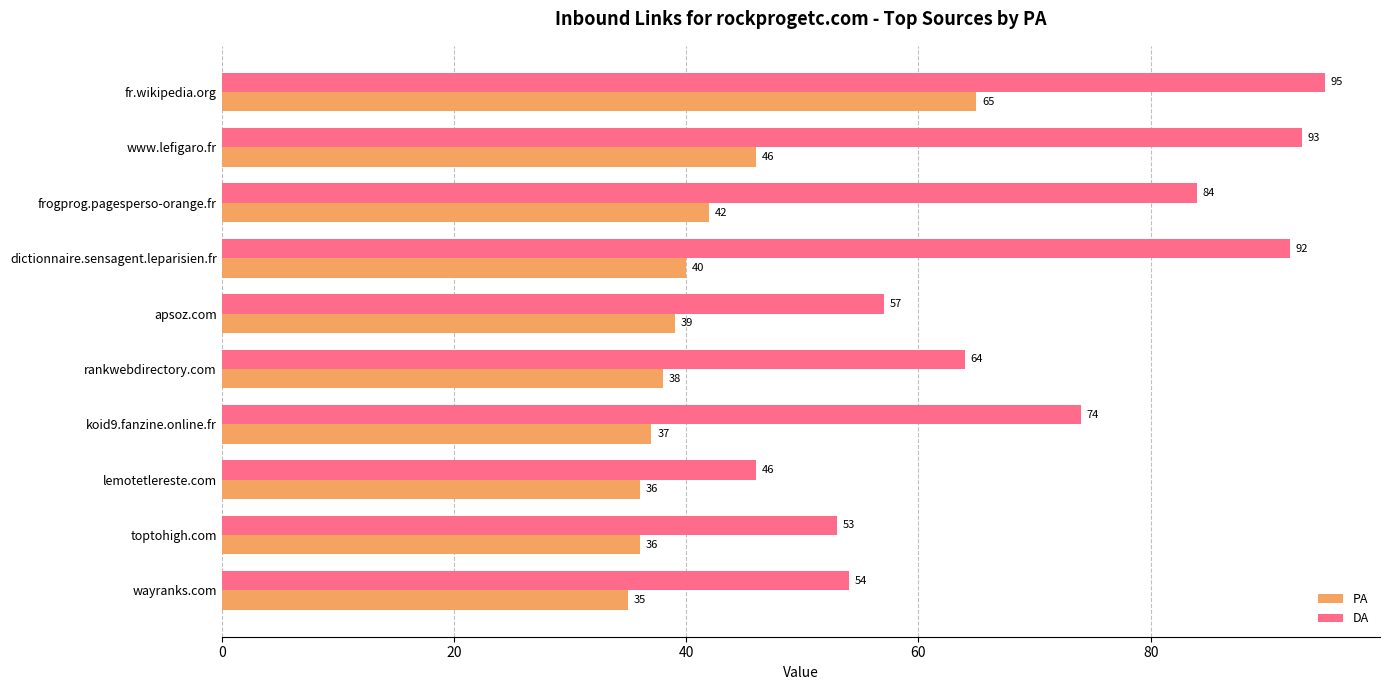

What is the total value across all series at rankwebdirectory.com?

102